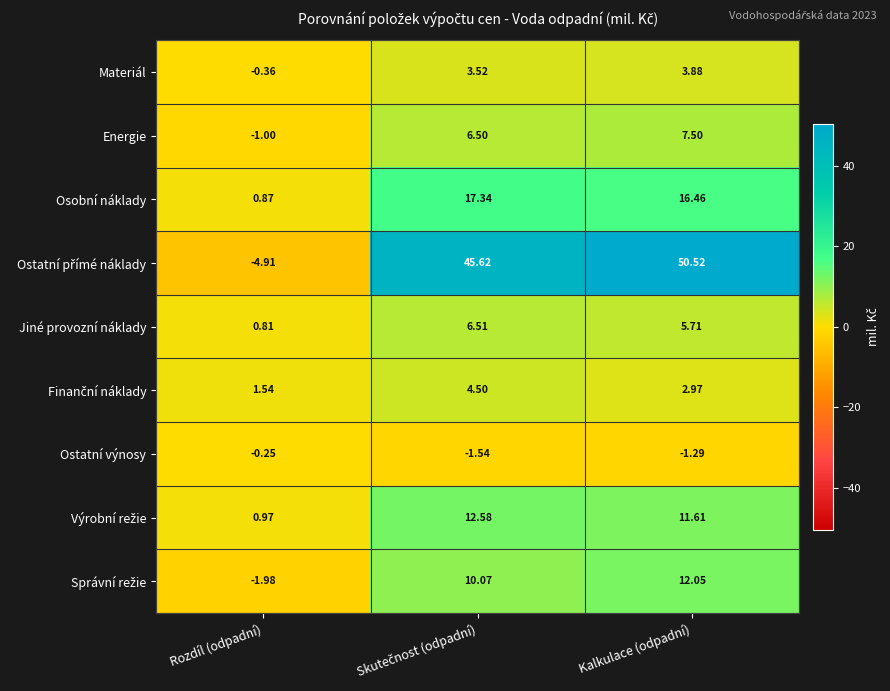

Which label corresponds to the largest value in the chart?

Kalkulace (odpadní)